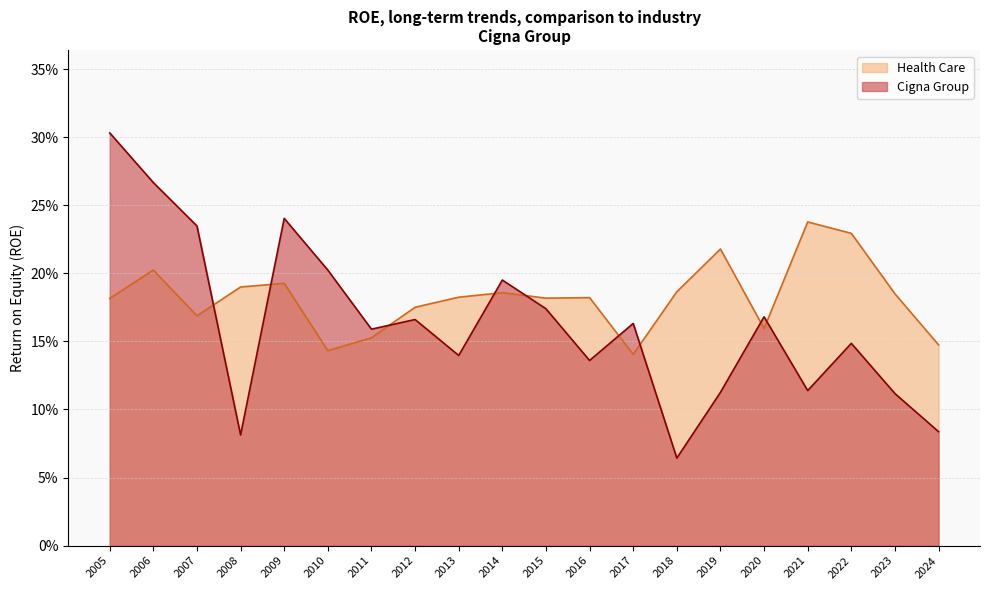

List the labels in order of Health Care value, largest first.

2021, 2022, 2019, 2006, 2009, 2008, 2018, 2014, 2023, 2013, 2016, 2015, 2005, 2012, 2007, 2020, 2011, 2024, 2010, 2017